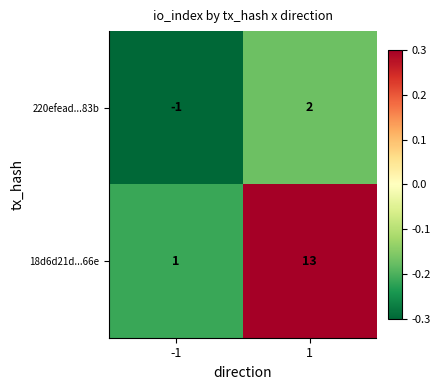

Is it true that 220efead...83b equals 2 at 1?

True